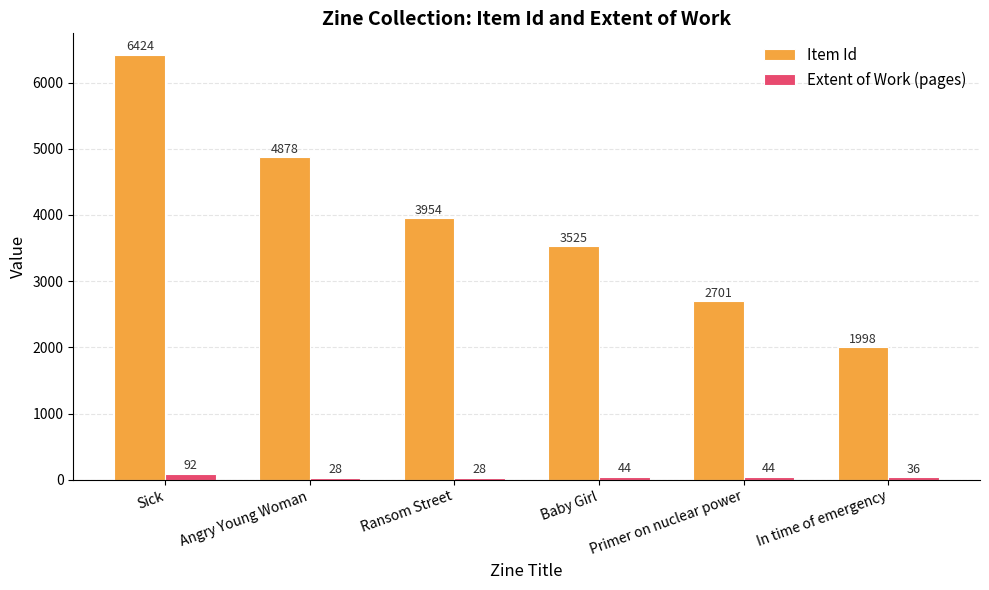

True or false: Item Id has a value of 6562 at Ransom Street.

False